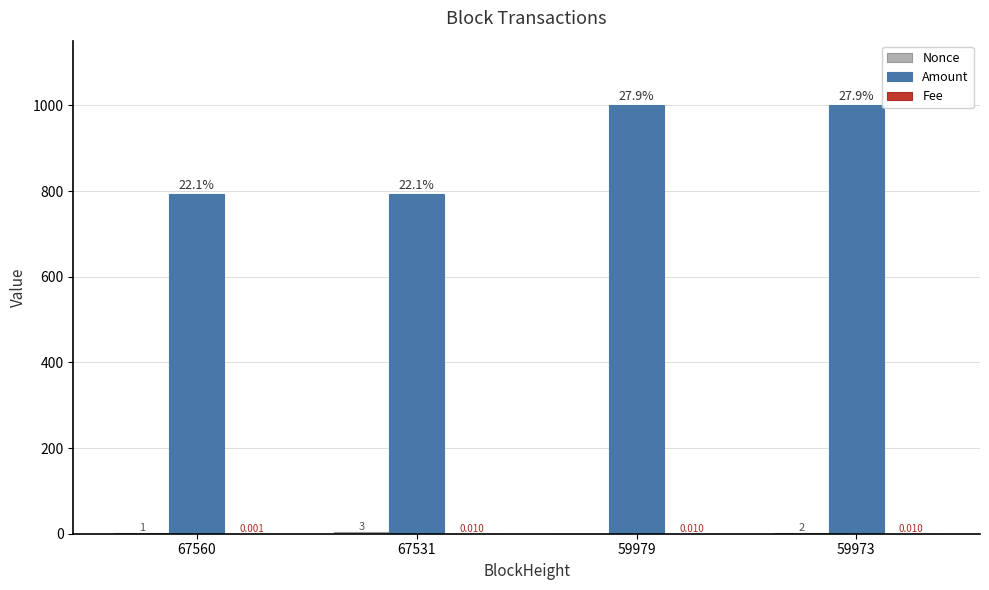

Which series changed the most between 67560 and 59979?

Amount